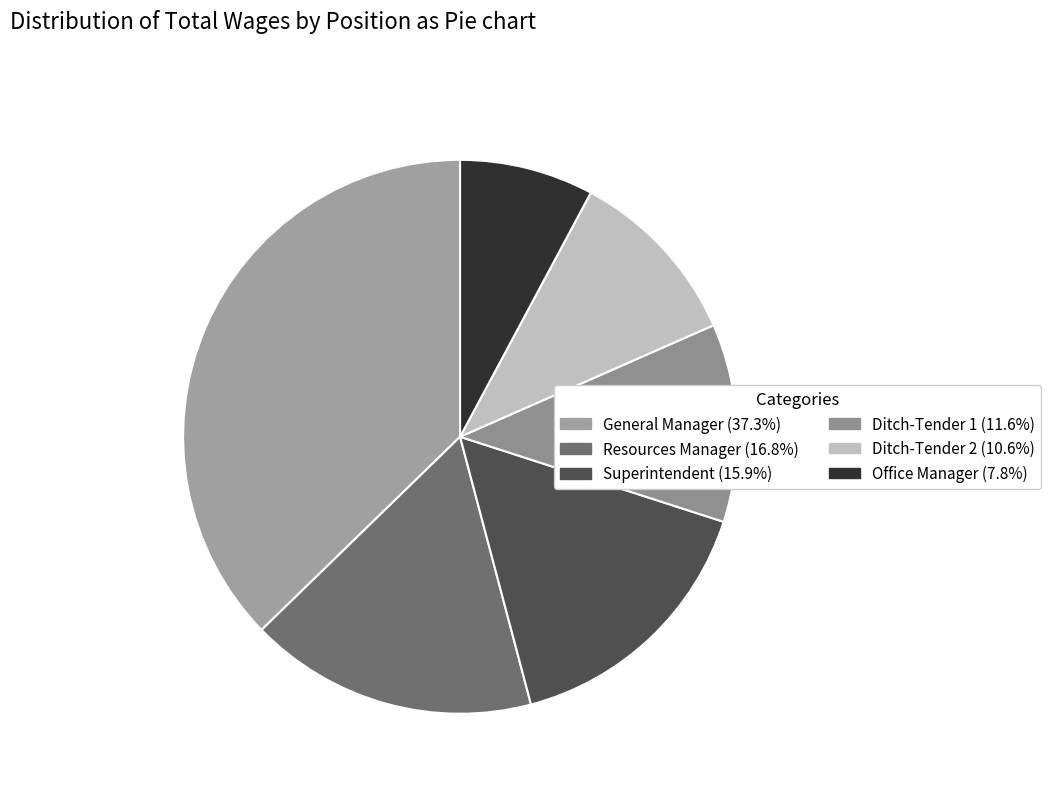

How much of the chart is everything except Ditch-Tender 1?

88.4%